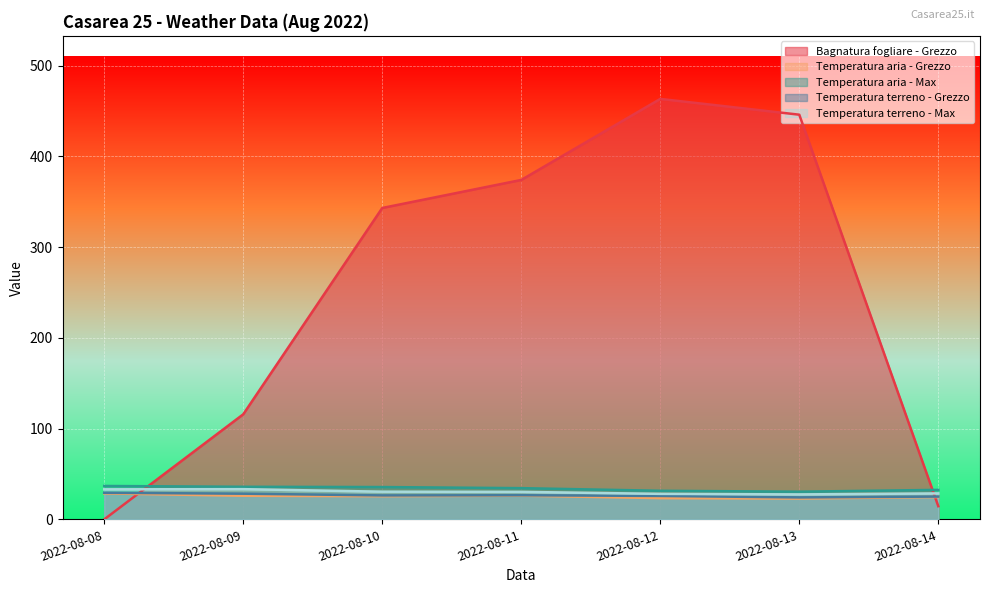

At which category is the sum across all series the highest?

2022-08-12